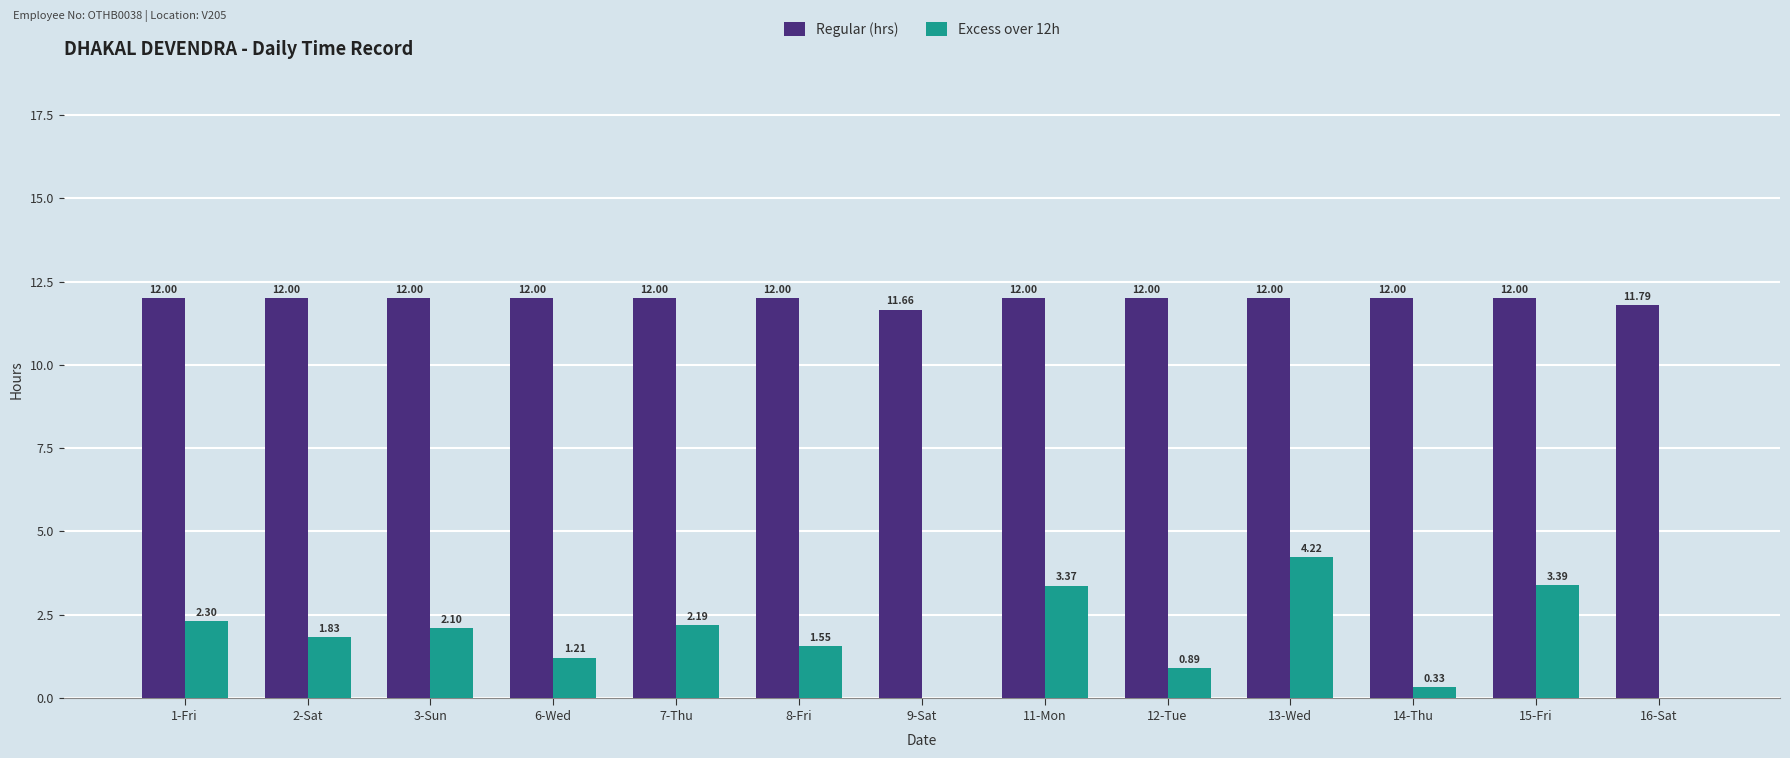

What is the total value across all series at 9-Sat?

11.7